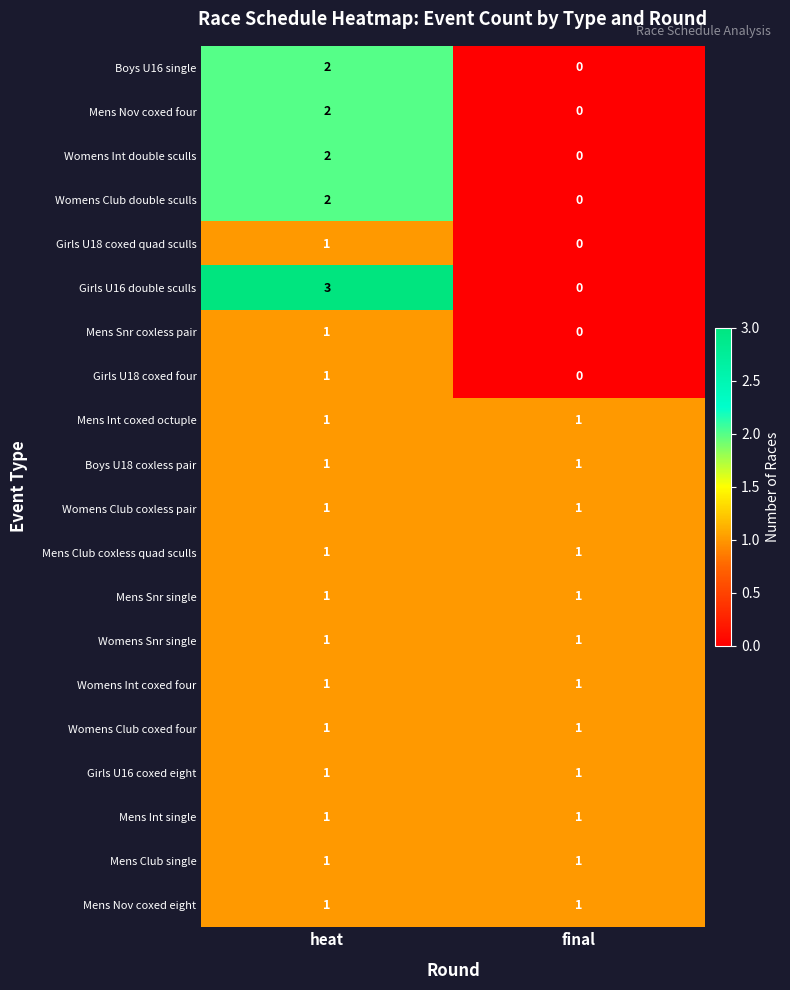

List the labels in order of Mens Nov coxed four value, largest first.

heat, final